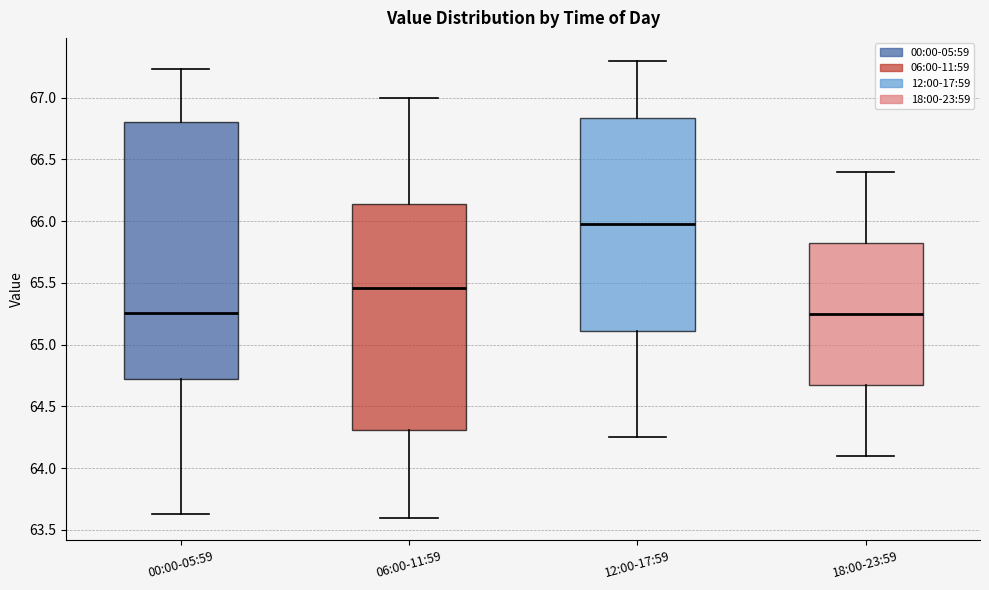

Where does the median line of the box for 06:00-11:59 sit on the y-axis? The values are not printed on the chart, so give them approximately, as read against the axis.

65.45